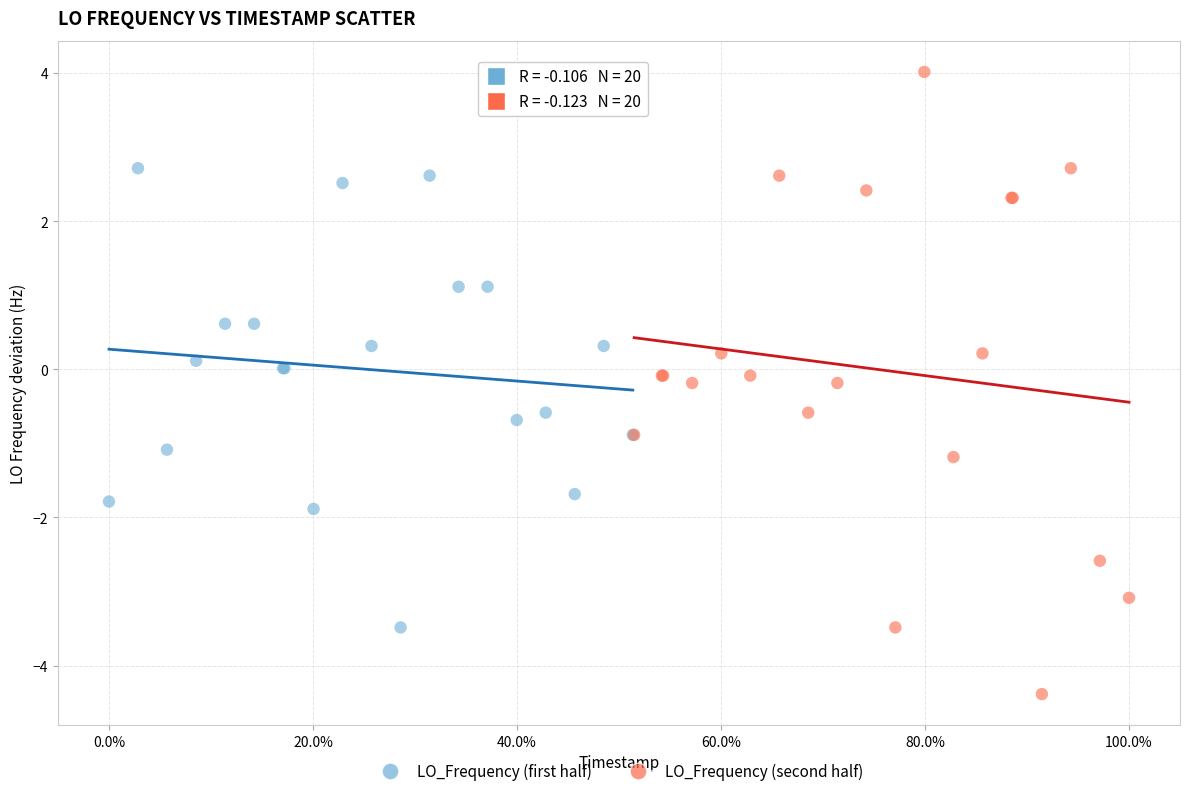

Which series reaches the minimum Y coordinate?

LO_Frequency (second half)